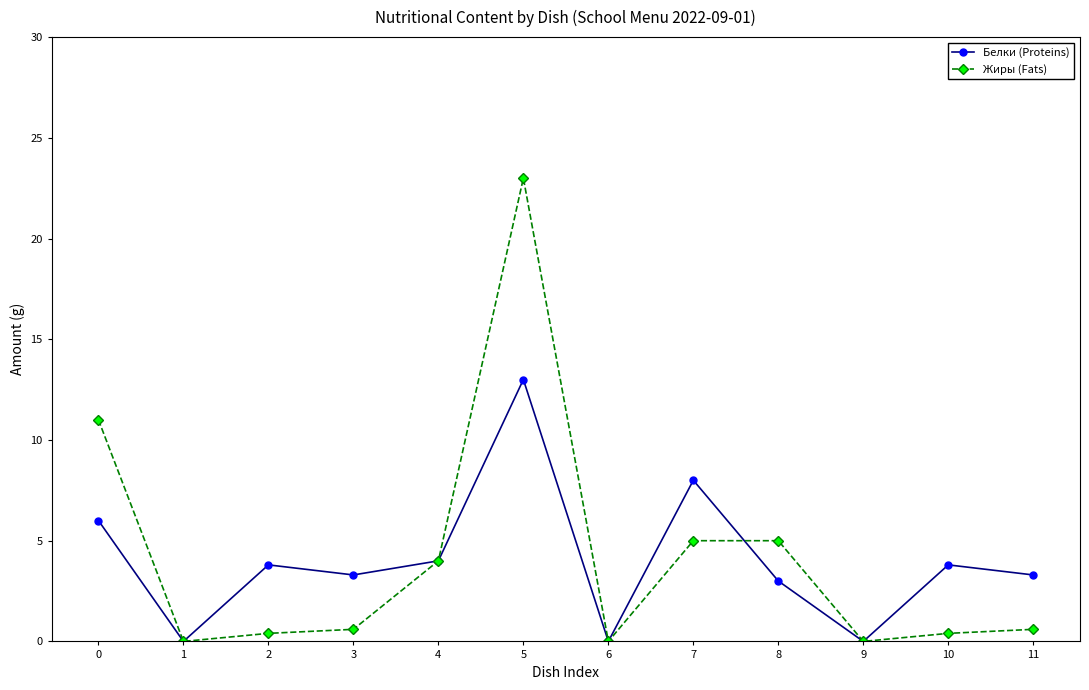

Which series has the widest spread of values?

Жиры (Fats)